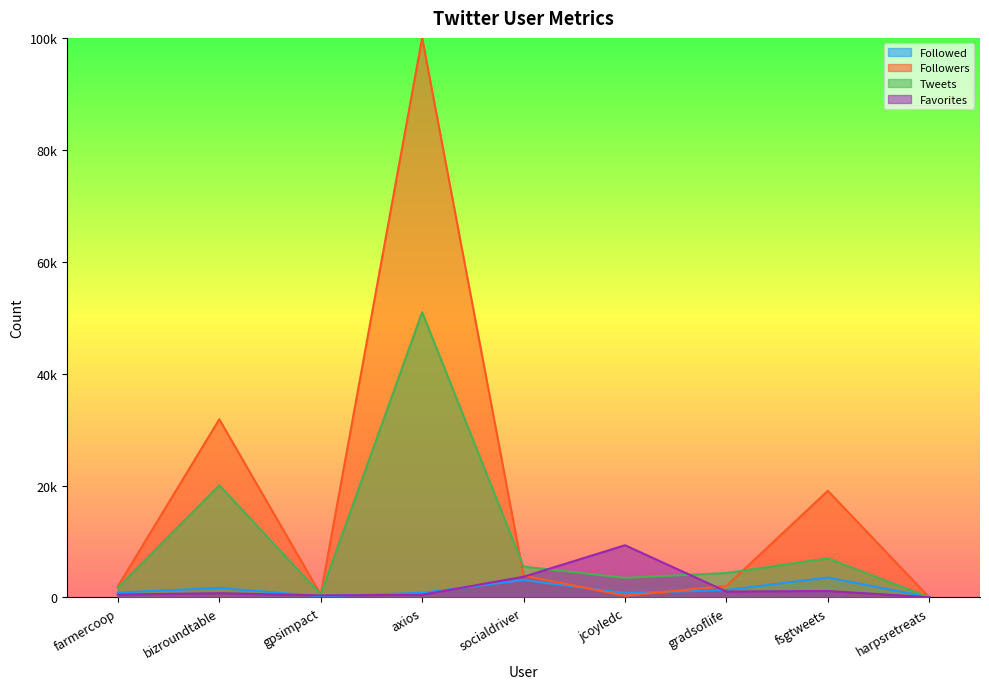

What is the minimum value for Favorites?

40